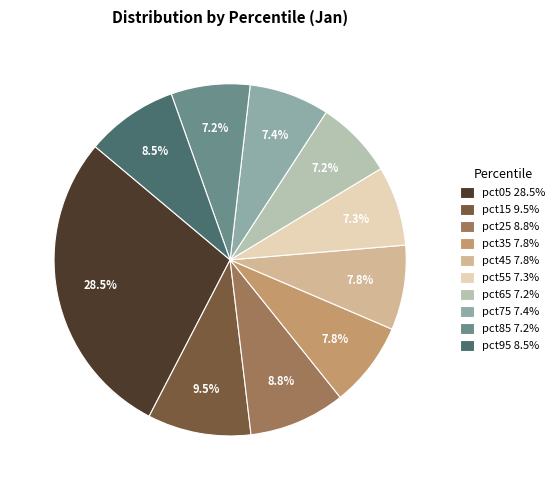

True or false: pct25 accounts for 9% of the total.

True